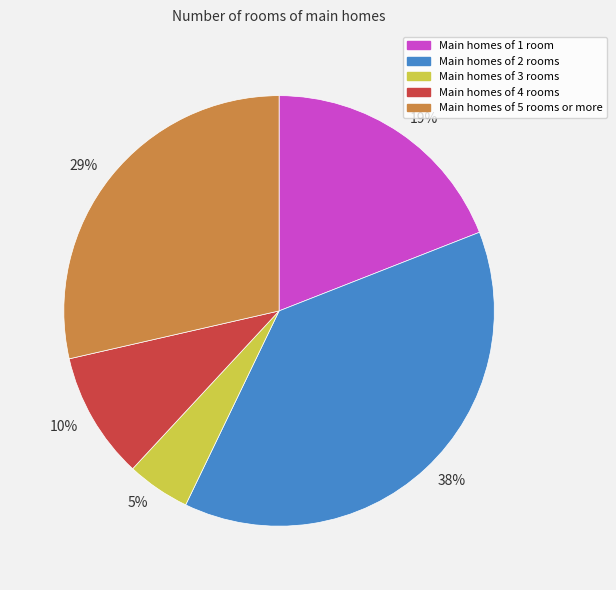

To the nearest percent, what is the difference between the Main homes of 3 rooms and Main homes of 4 rooms slice percentages?

5%